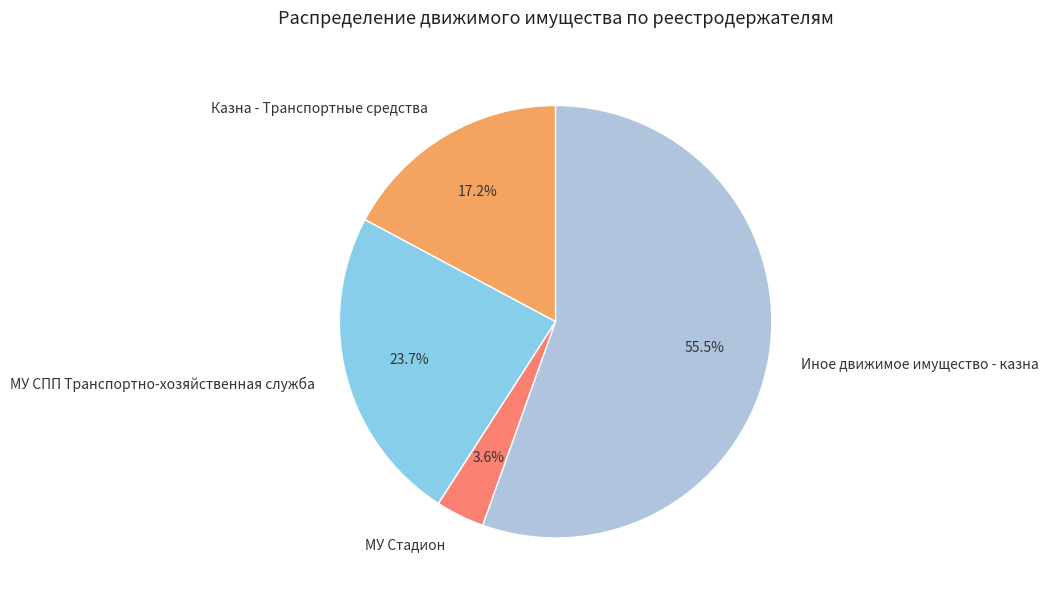

To the nearest percent, what is the difference between the Казна - Транспортные средства and МУ СПП Транспортно-хозяйственная служба slice percentages?

7%